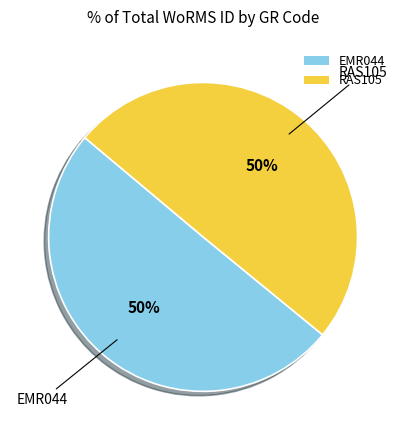

The EMR044 slice represents 50% of the pie. True or false?

True